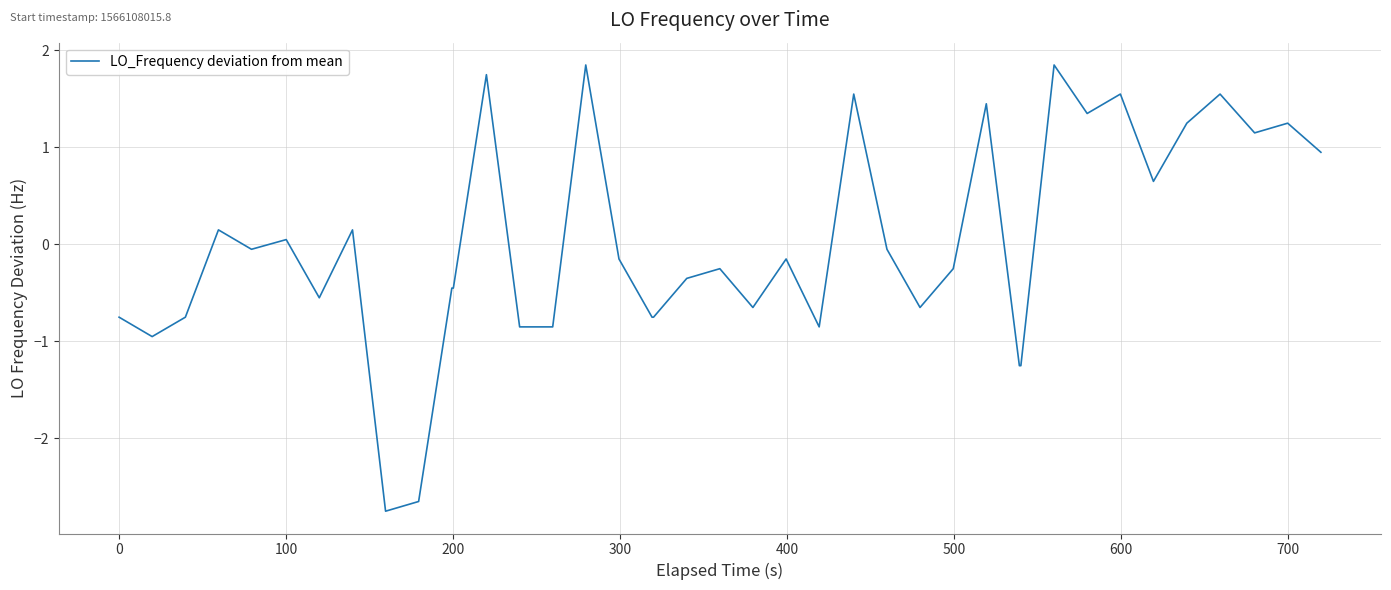

How many values are below 0?

24